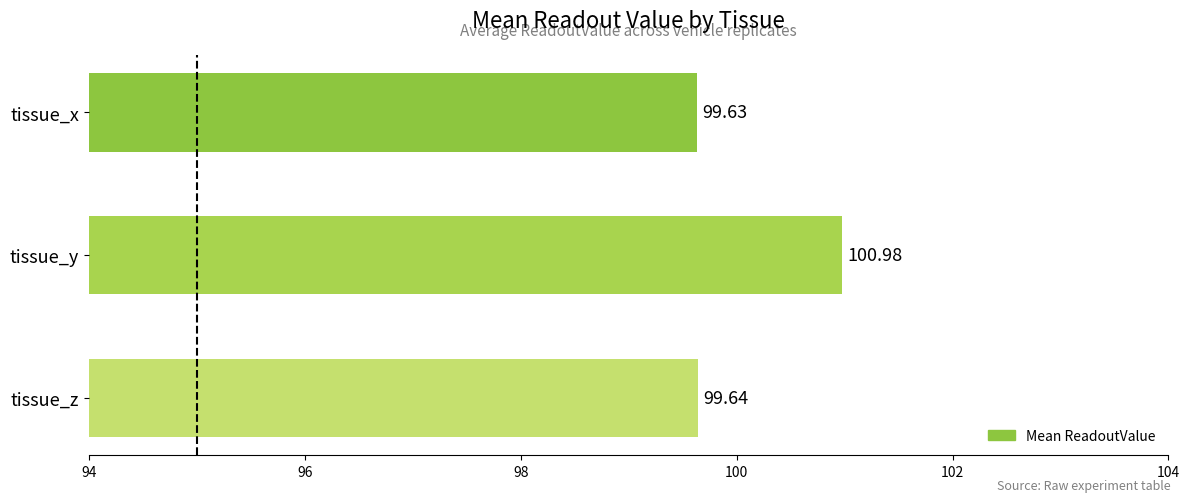

At which label is the value closest to 100?

tissue_z